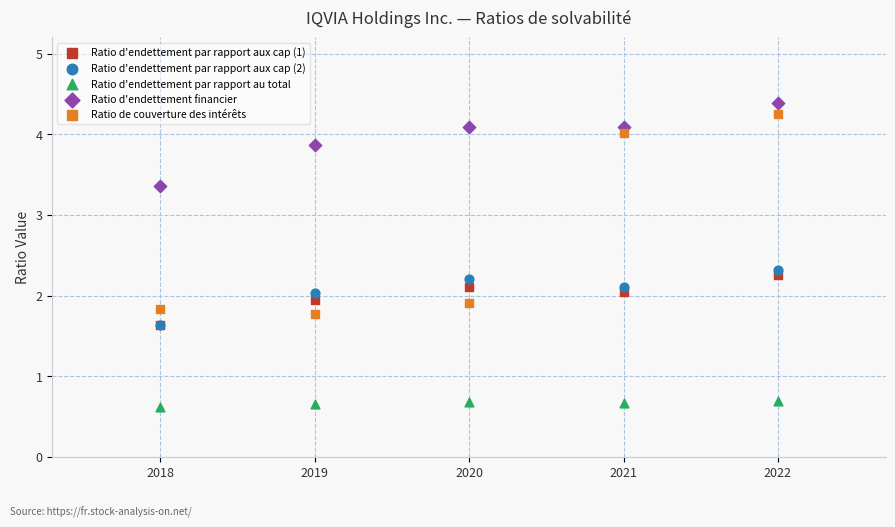

In the Ratio d'endettement financier series, what Y value is closest to 3?

3.4